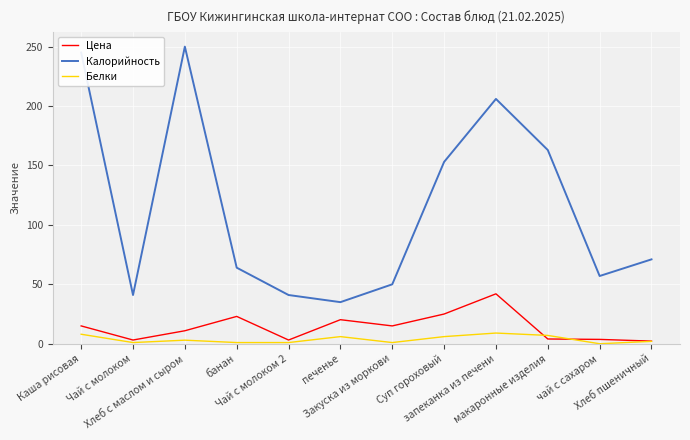

Is the value of Цена at чай с сахаром greater than the value of Белки at Чай с молоком?

Yes